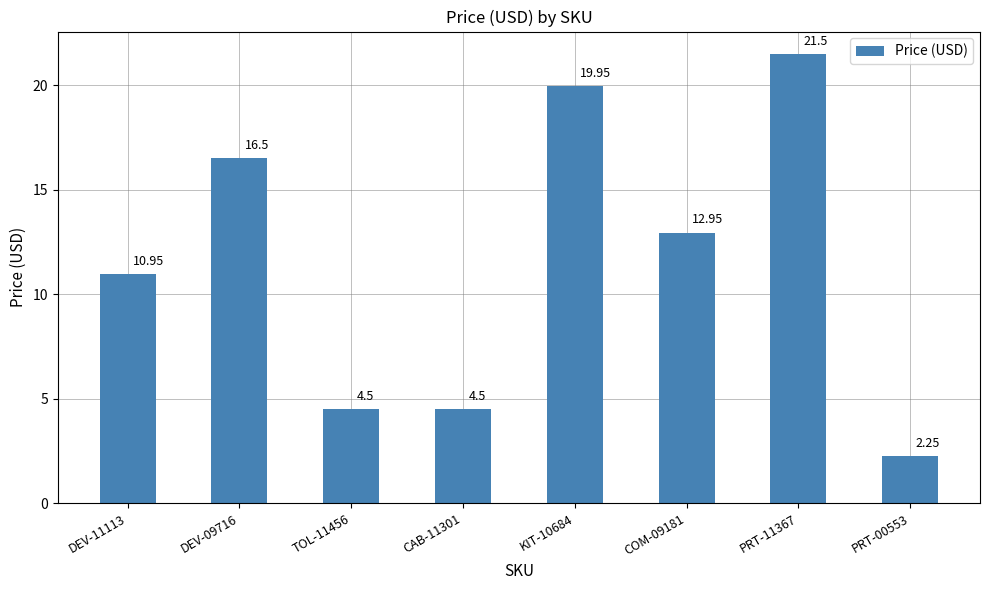

Approximately how many times larger is the value at TOL-11456 compared to CAB-11301?

1.0